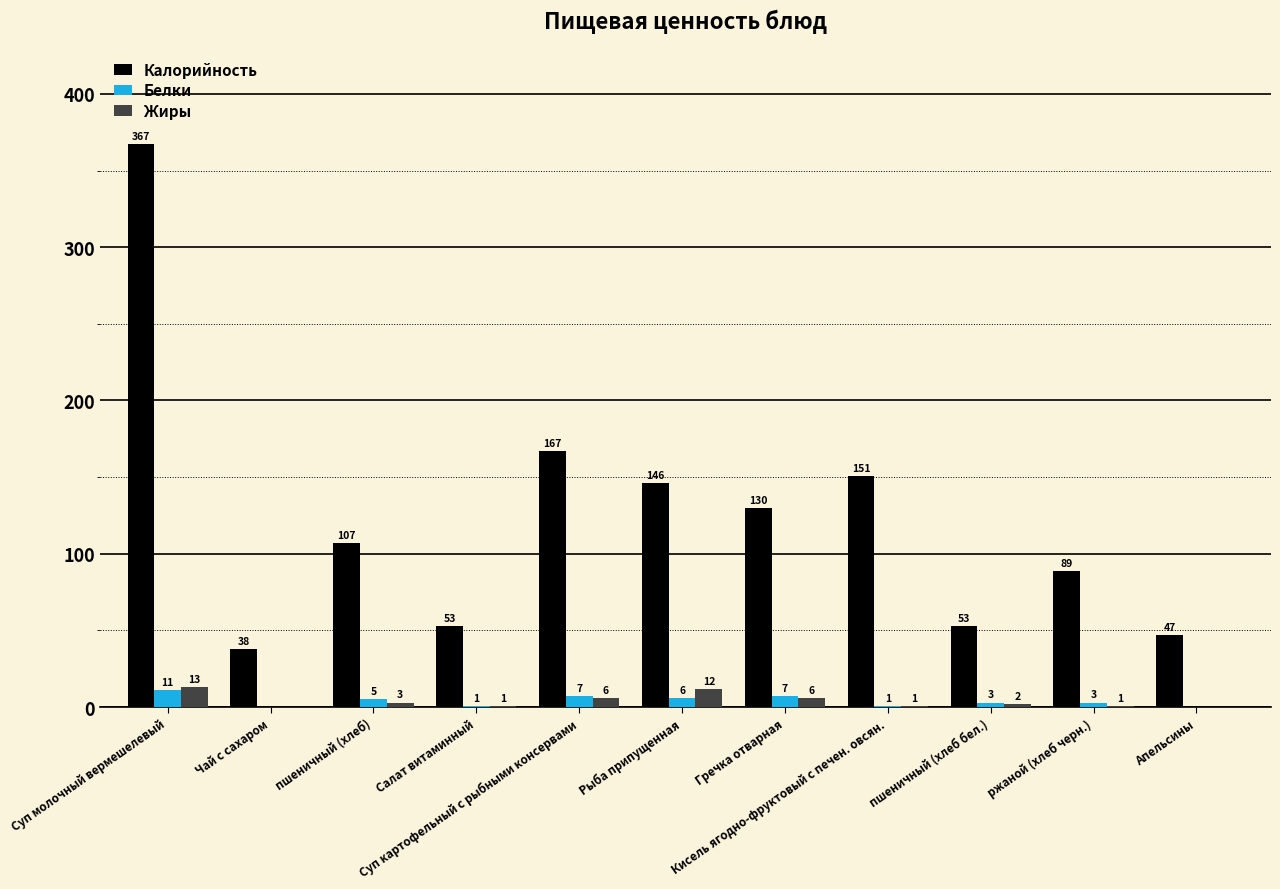

Which series has the largest total across all categories?

Калорийность